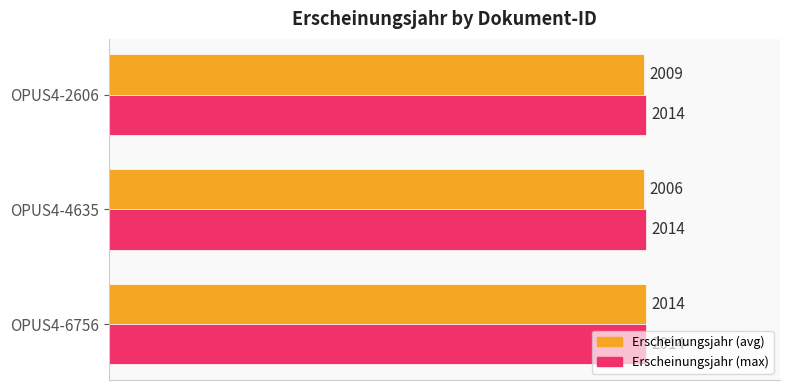

What are all the series names shown in the legend?

Erscheinungsjahr (avg), Erscheinungsjahr (max)